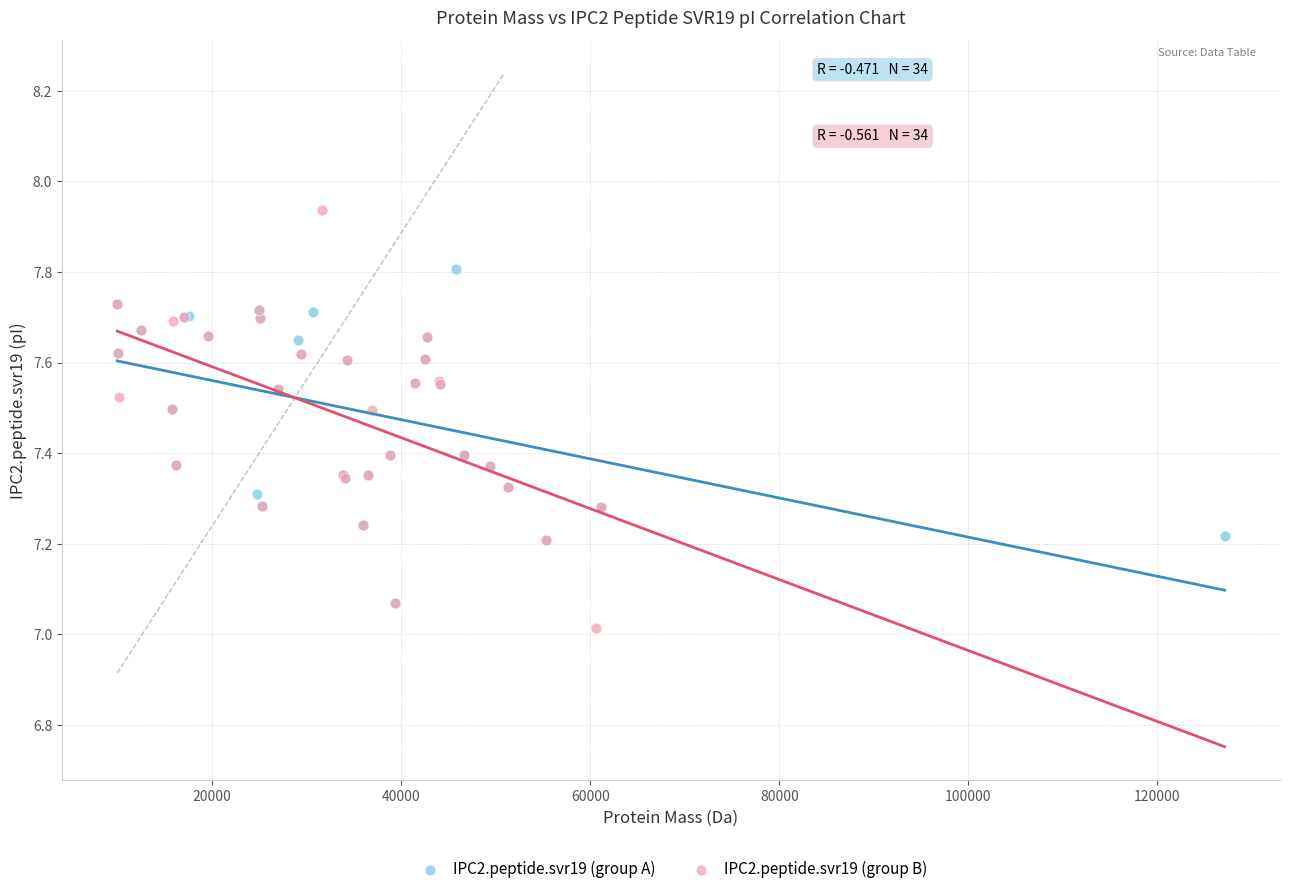

Which series reaches the maximum Y coordinate?

IPC2.peptide.svr19 (group B)